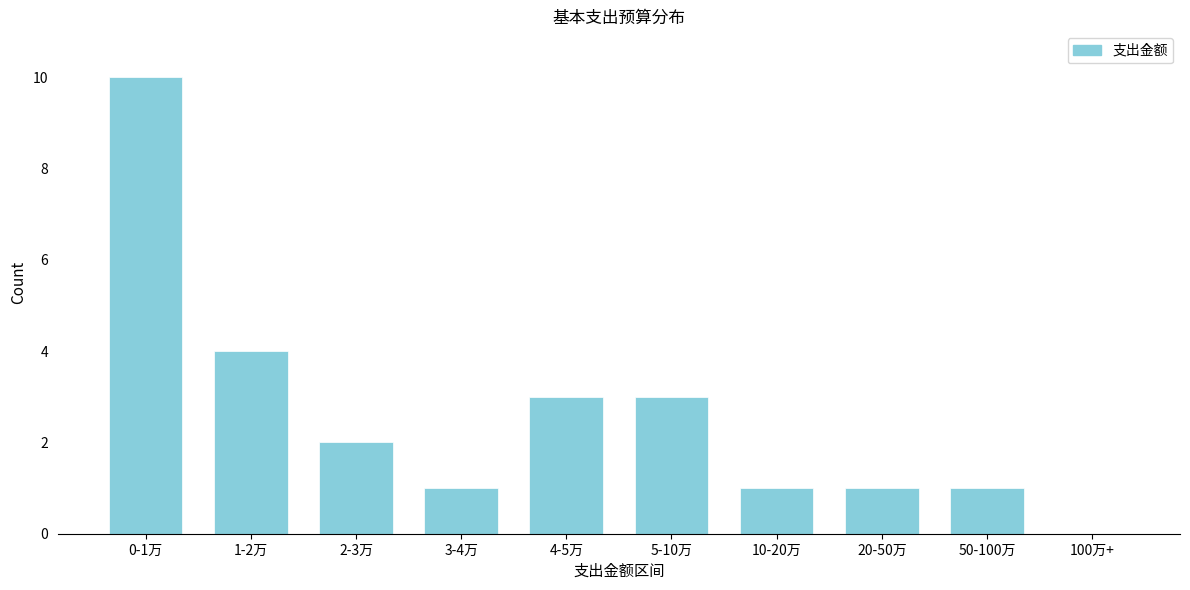

Reading left to right, list all the values displayed in this chart.

0-1万=10	1-2万=4	2-3万=2	3-4万=1	4-5万=3	5-10万=3	10-20万=1	20-50万=1	50-100万=1	100万+=0